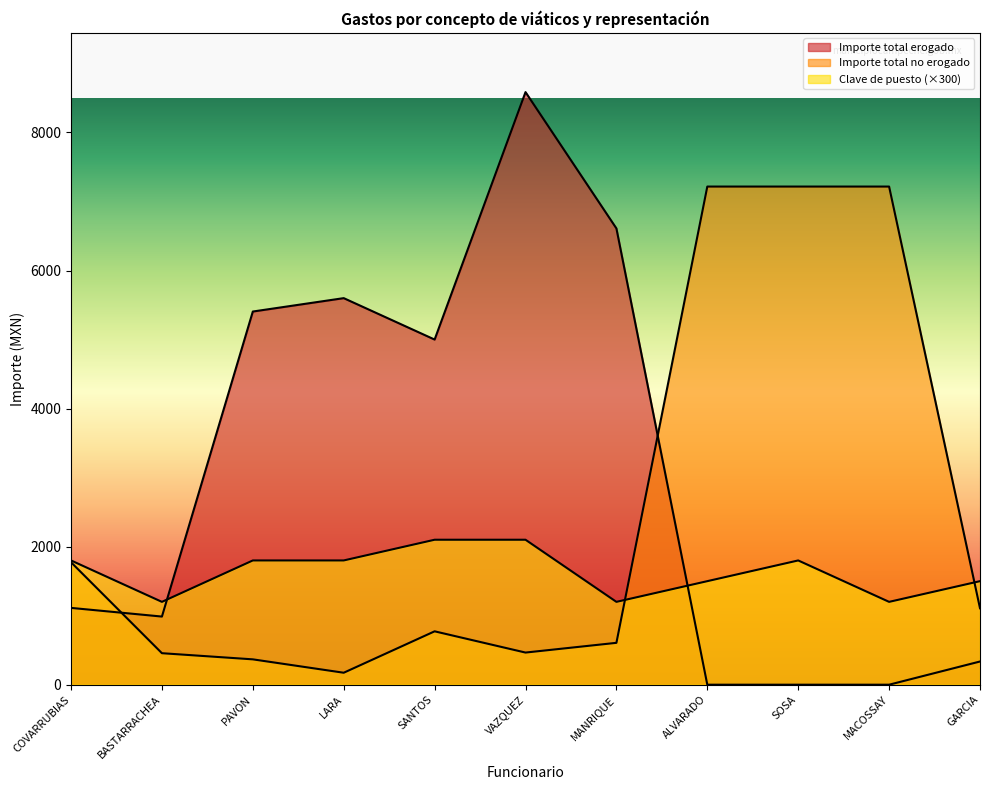

Rank the categories by Clave de puesto value from lowest to highest.

BASTARRACHEA, MANRIQUE, MACOSSAY, ALVARADO, GARCIA, COVARRUBIAS, PAVON, LARA, SOSA, SANTOS, VAZQUEZ